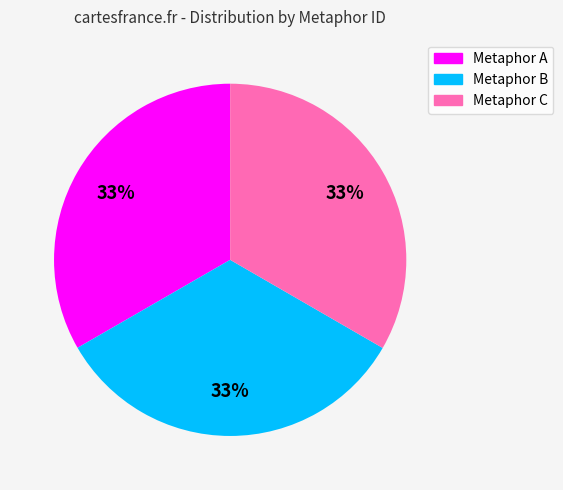

To the nearest percent, what is the average slice percentage?

33%